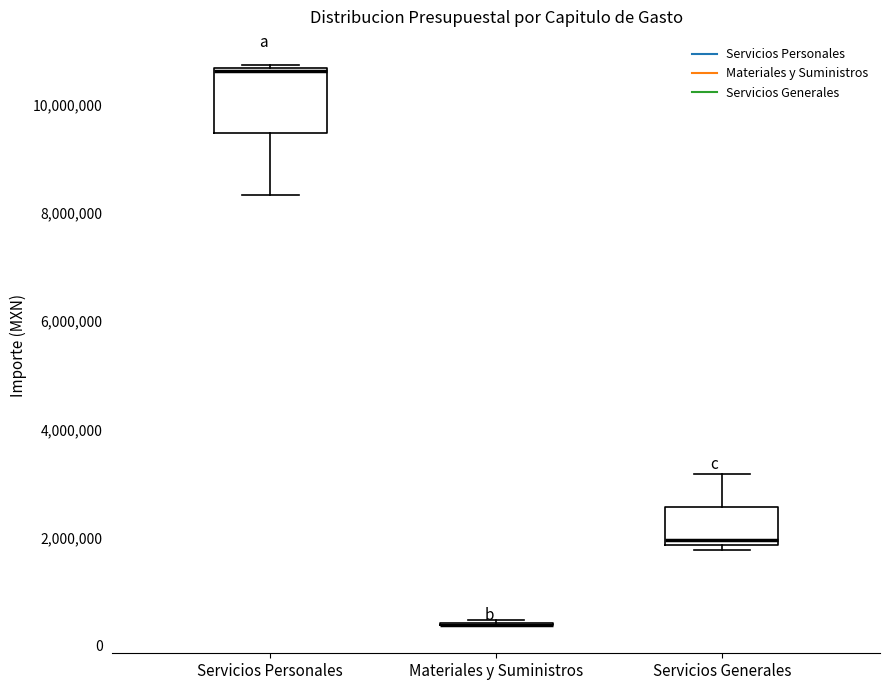

Where is the upper edge of the box for Servicios Personales on the y-axis? The values are not printed on the chart, so give them approximately, as read against the axis.

10600000